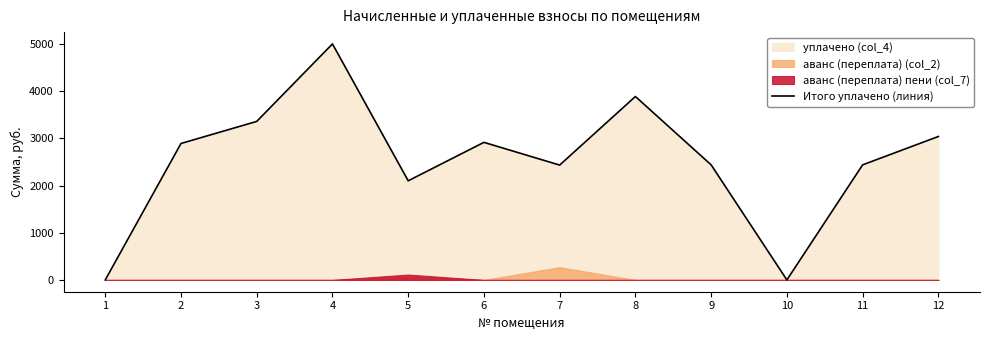

What is the difference between the values at 6 and 9?

477.0